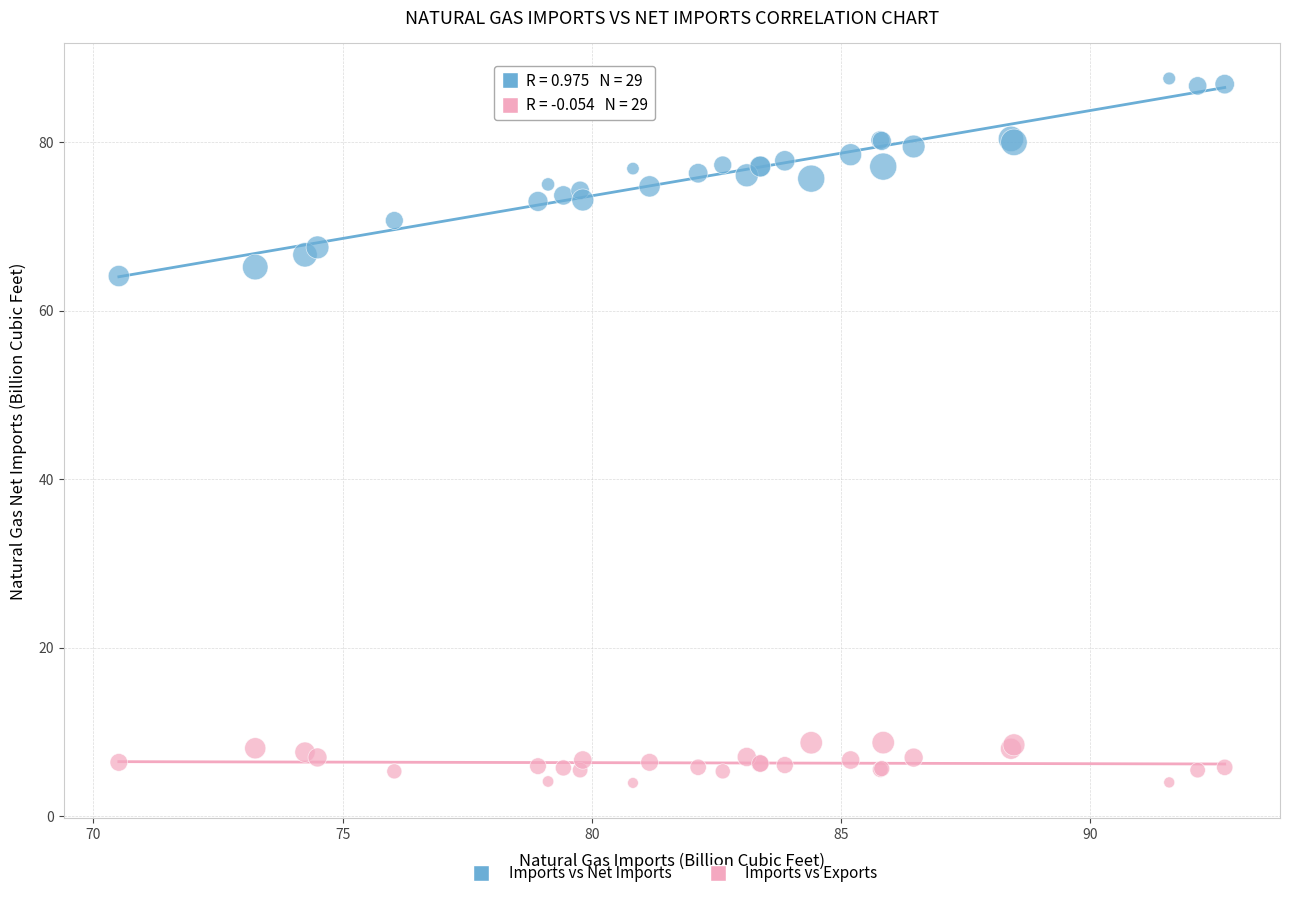

Across all series, what Y value is closest to 45?

64.1